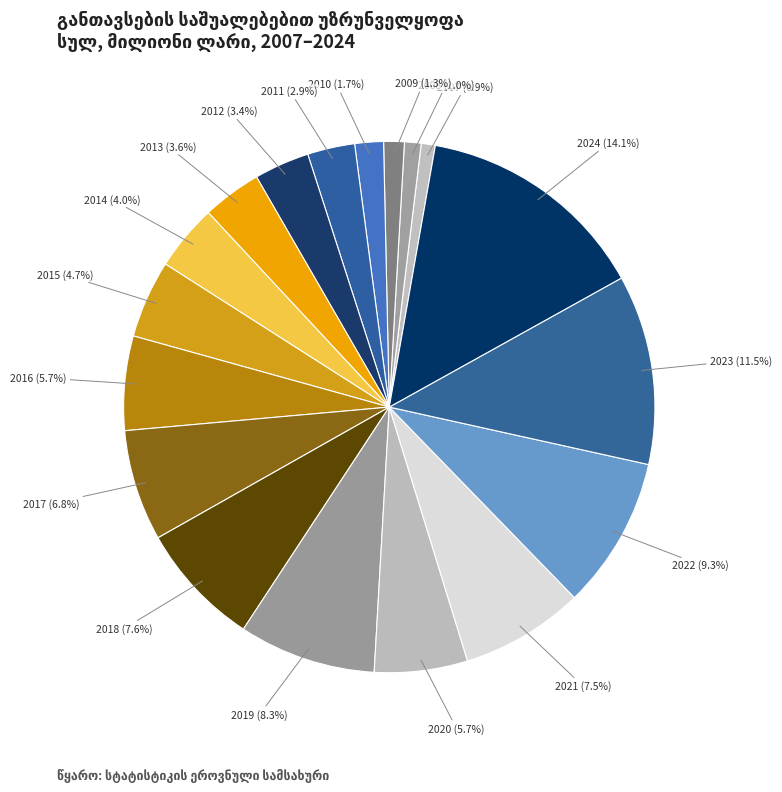

To the nearest percent, what is the difference between the 2024 and 2020 slice percentages?

8%